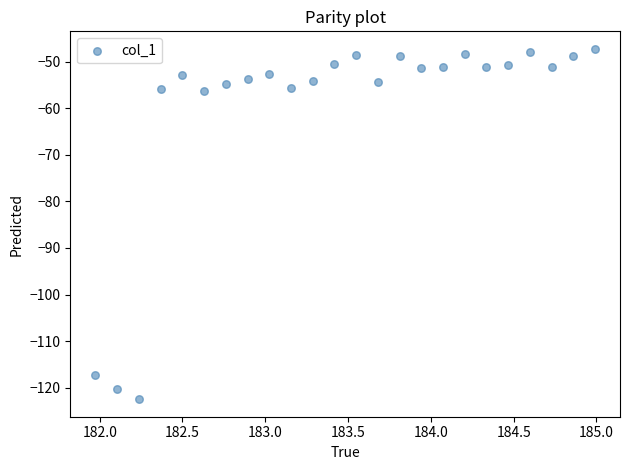

What is the range of Y values (max minus min)?

75.2